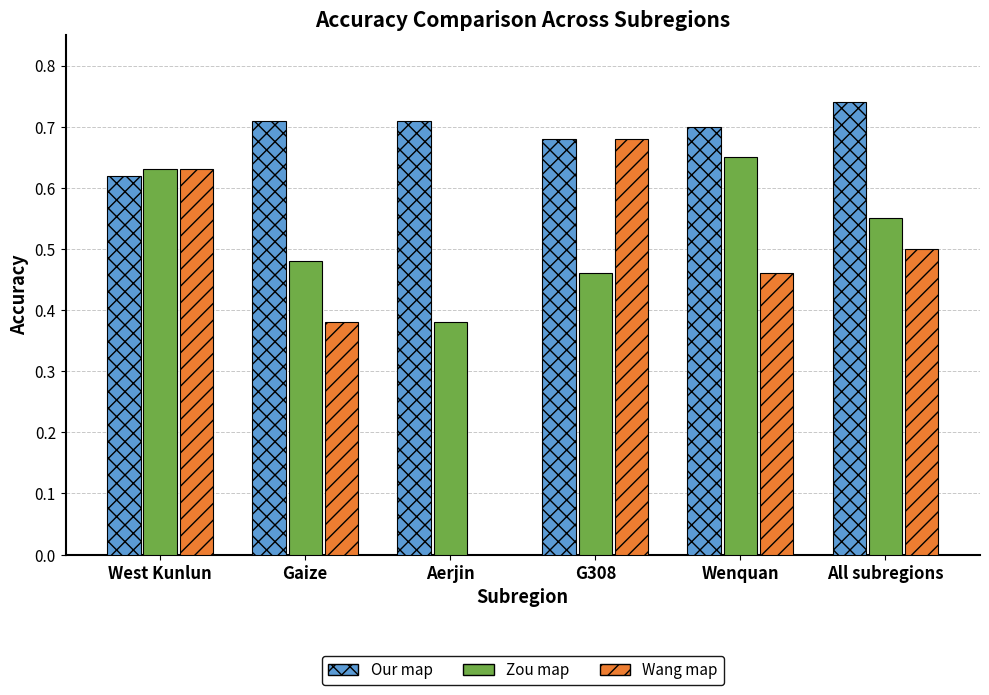

True or false: Zou map has a value of 1.0 at Wenquan.

False